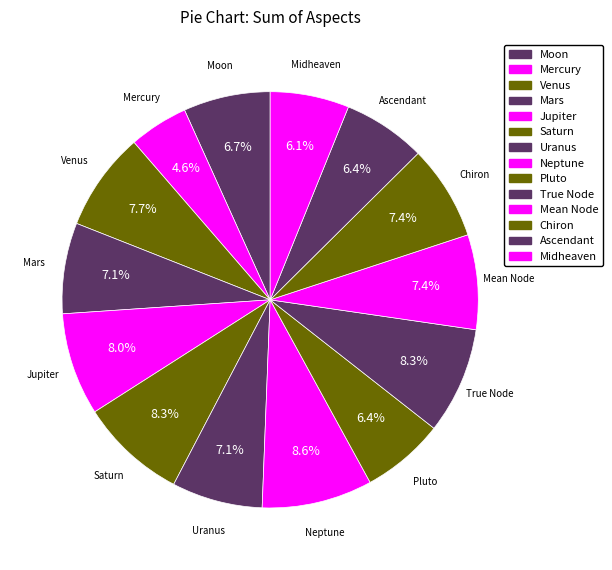

Does Ascendant account for over 50% of the chart?

No